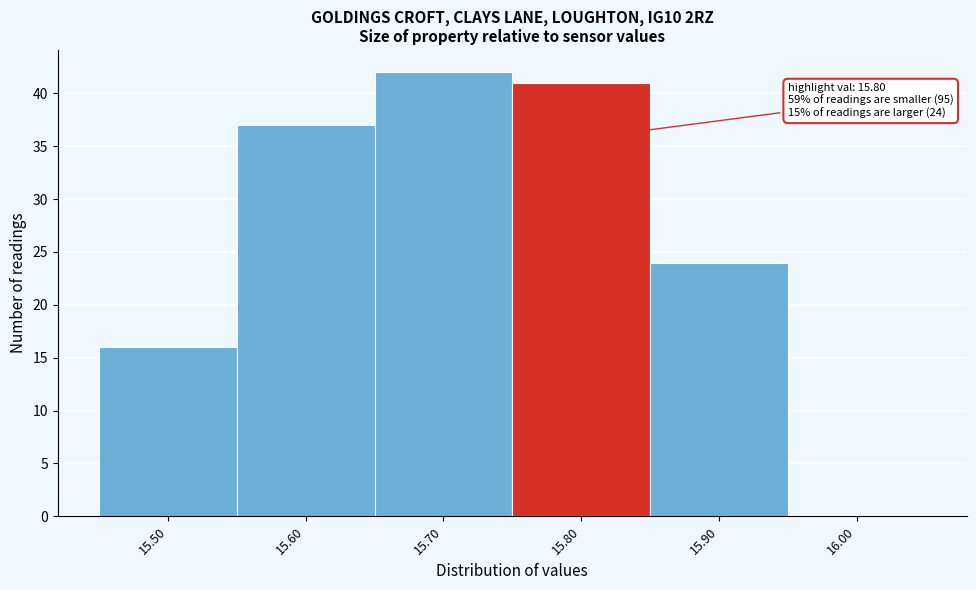

Which range on the x-axis has the tallest bar?

15.65 to 15.75